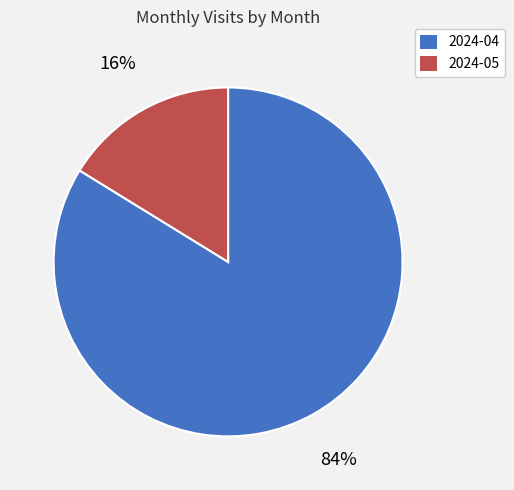

Combined, do 2024-04 and 2024-05 account for over 50%?

Yes